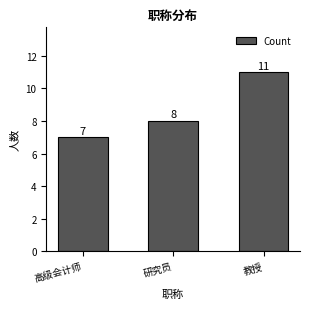

Are the bars grouped side by side (vs. stacked)?

No